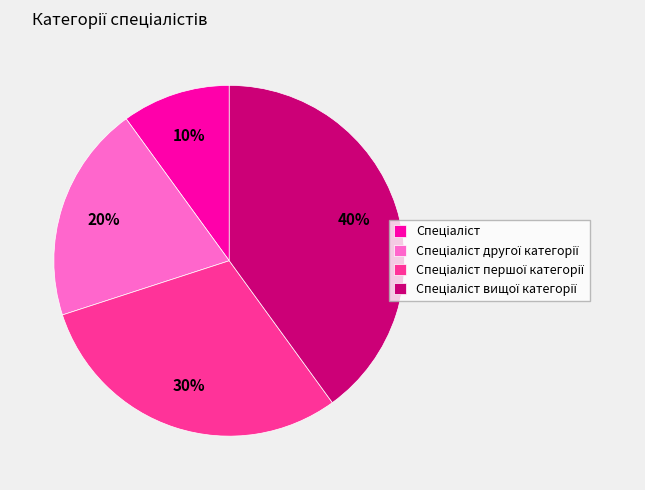

To the nearest percent, what is the difference between the largest and smallest slice percentages?

30%